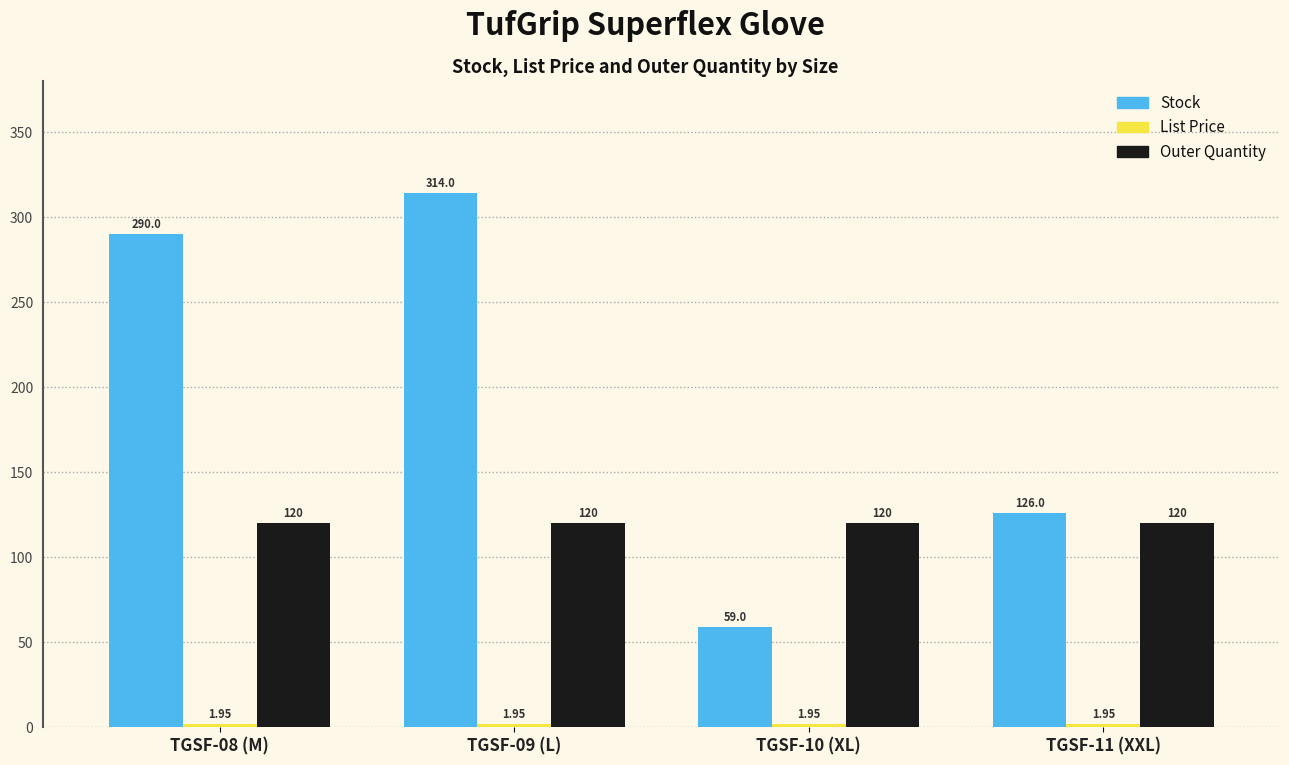

Which series has the largest range (max minus min)?

Stock